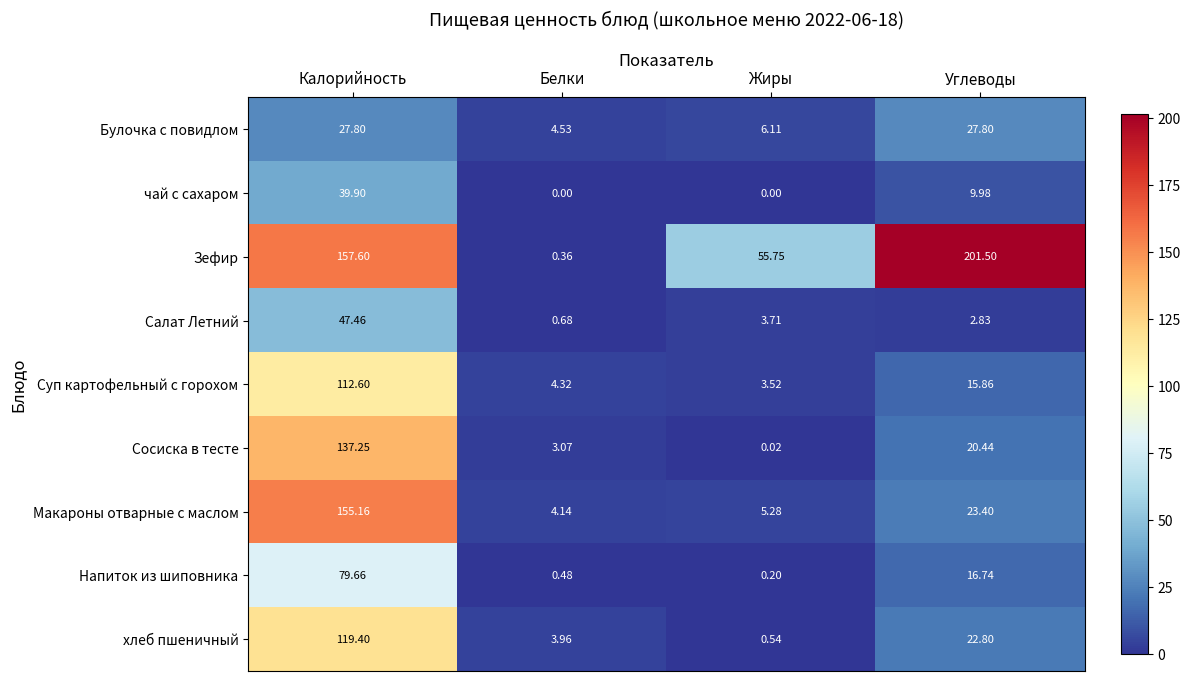

What is the total value across all series at Жиры?

75.1